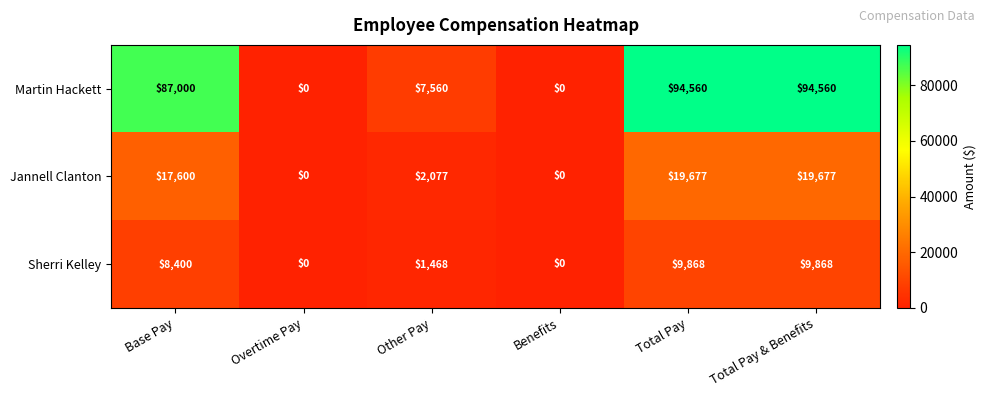

Reading left to right, transcribe all the data shown in this chart.

Martin Hackett: Base Pay=87000	Overtime Pay=0	Other Pay=7560	Benefits=0	Total Pay=94560	Total Pay & Benefits=94560
Jannell Clanton: Base Pay=17600	Overtime Pay=0	Other Pay=2077	Benefits=0	Total Pay=19677	Total Pay & Benefits=19677
Sherri Kelley: Base Pay=8400	Overtime Pay=0	Other Pay=1468	Benefits=0	Total Pay=9868	Total Pay & Benefits=9868